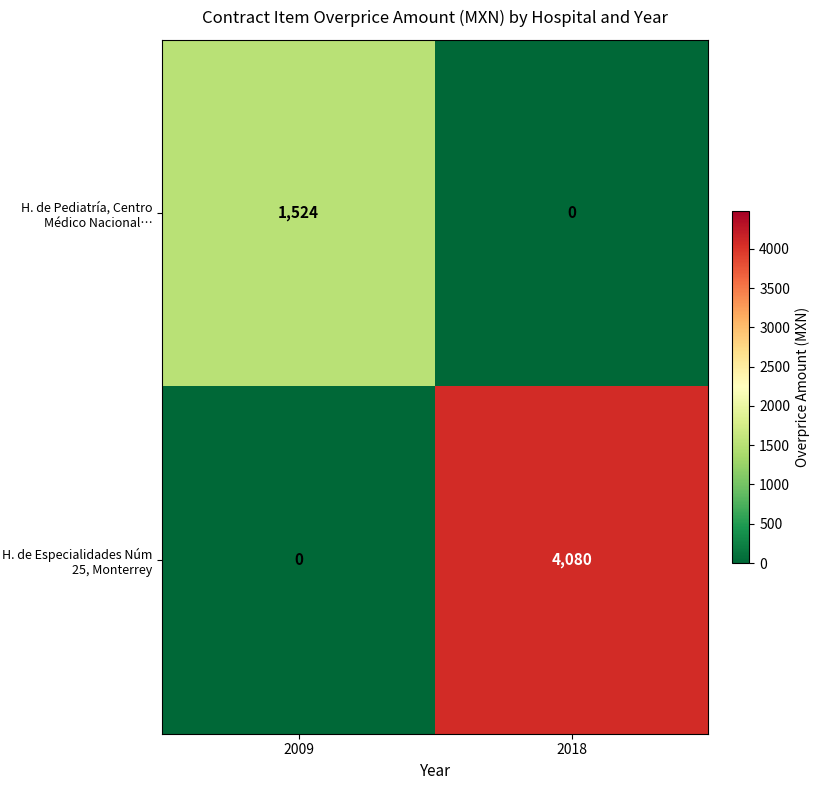

What is the maximum value shown in the chart?

4080